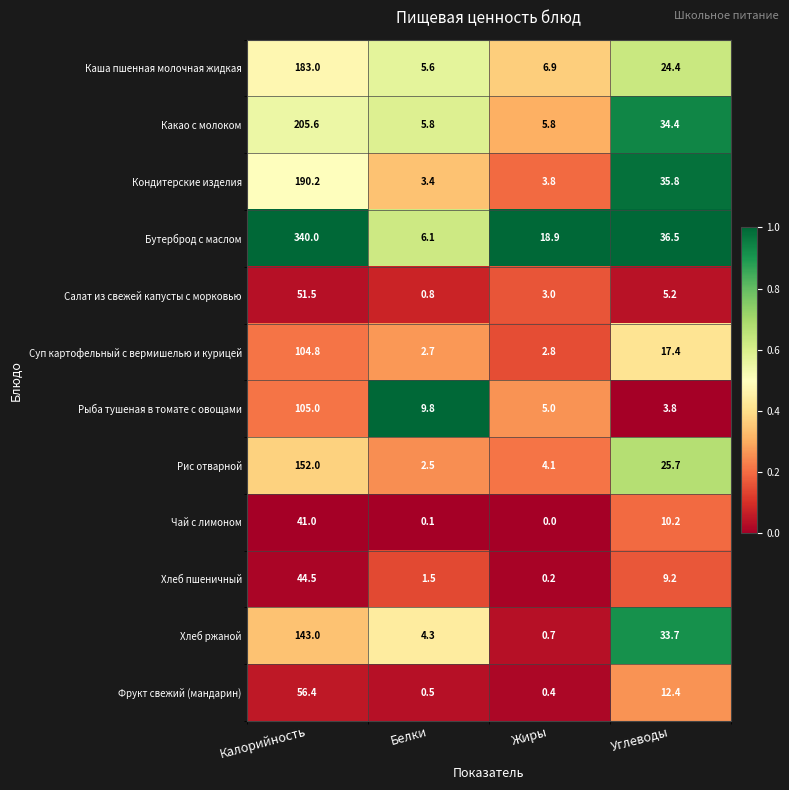

At Жиры, list the series in order from largest to smallest.

Бутерброд с маслом, Каша пшенная молочная жидкая, Какао с молоком, Рыба тушеная в томате с овощами, Рис отварной, Кондитерские изделия, Салат из свежей капусты с морковью, Суп картофельный с вермишелью и курицей, Хлеб ржаной, Фрукт свежий (мандарин), Хлеб пшеничный, Чай с лимоном